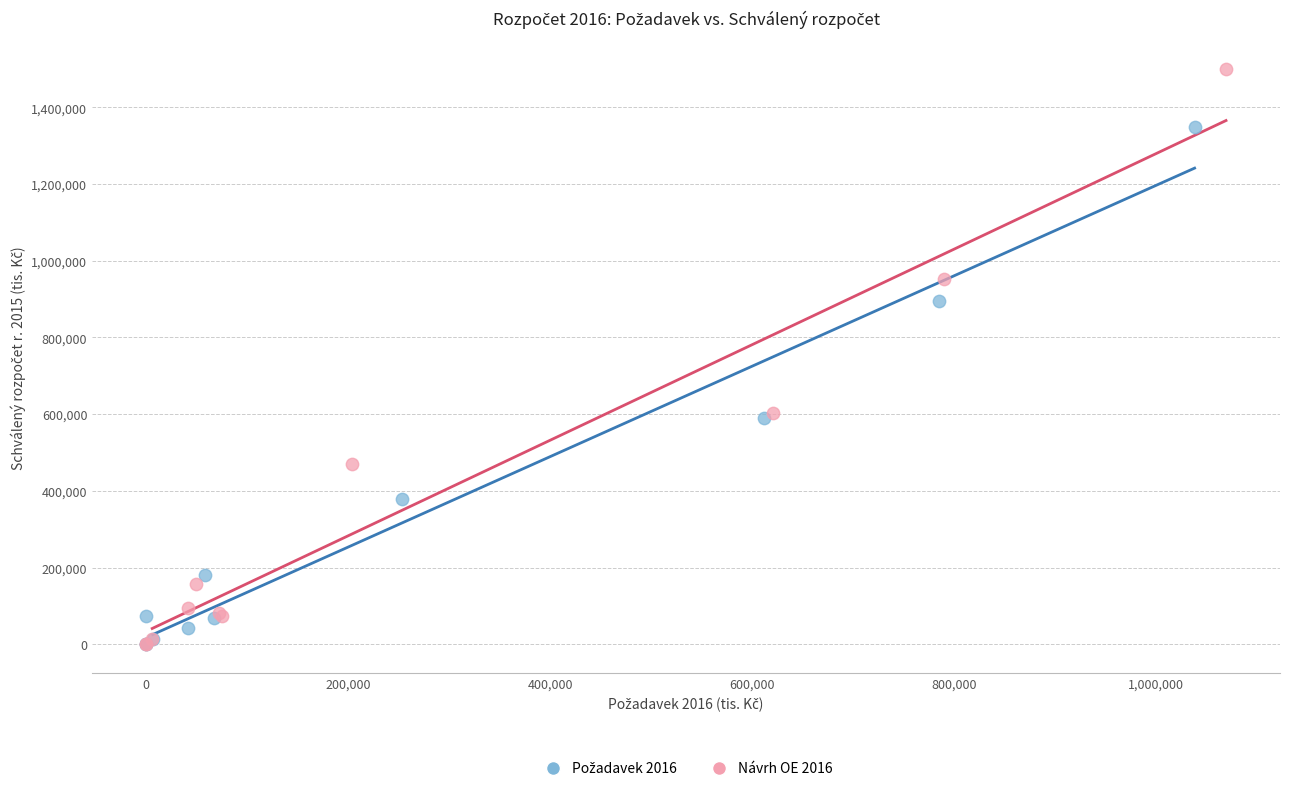

Which series reaches the maximum Y coordinate?

Návrh OE 2016